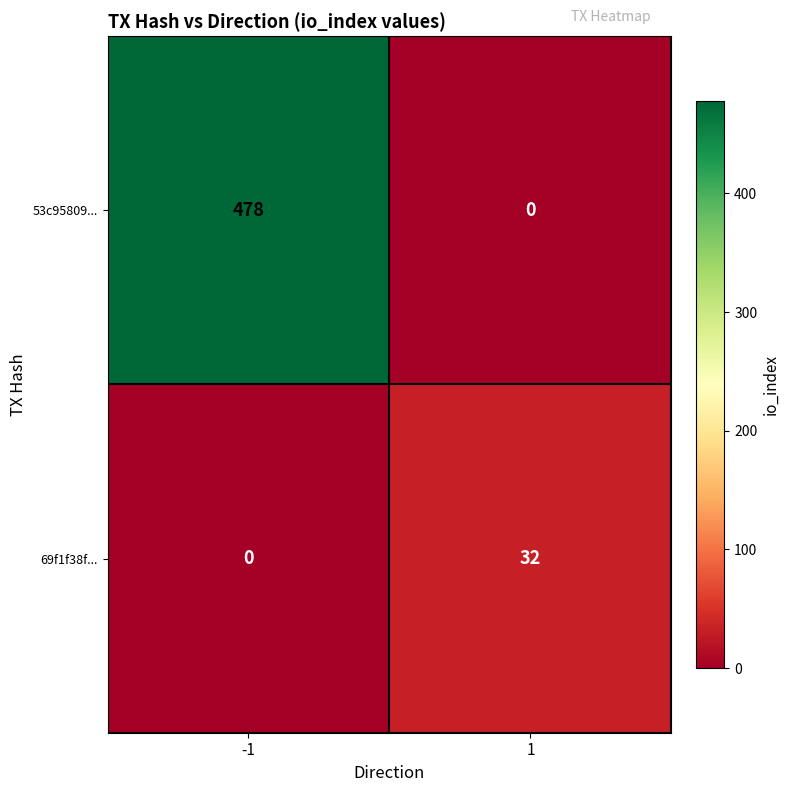

What is the difference between the 69f1f38f... values at -1 and 1?

32